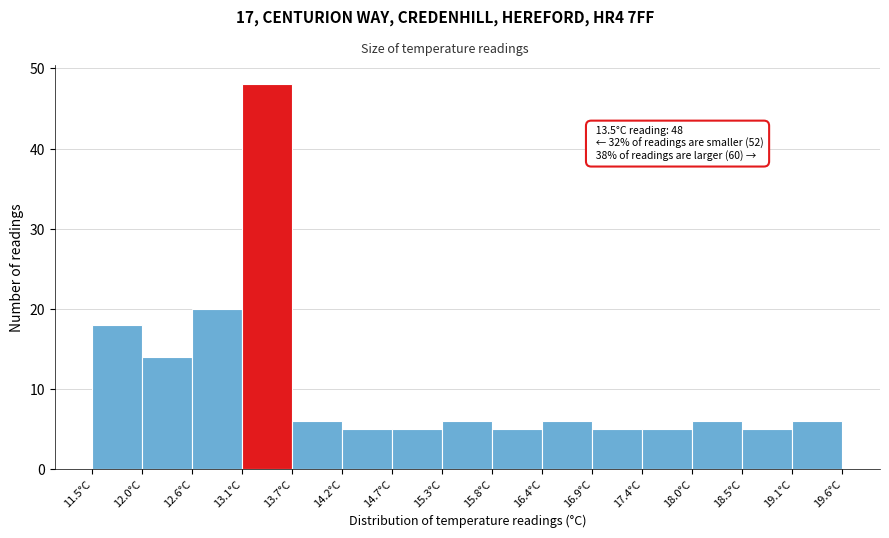

Over which range of the x-axis is the bar tallest?

13.12 to 13.66